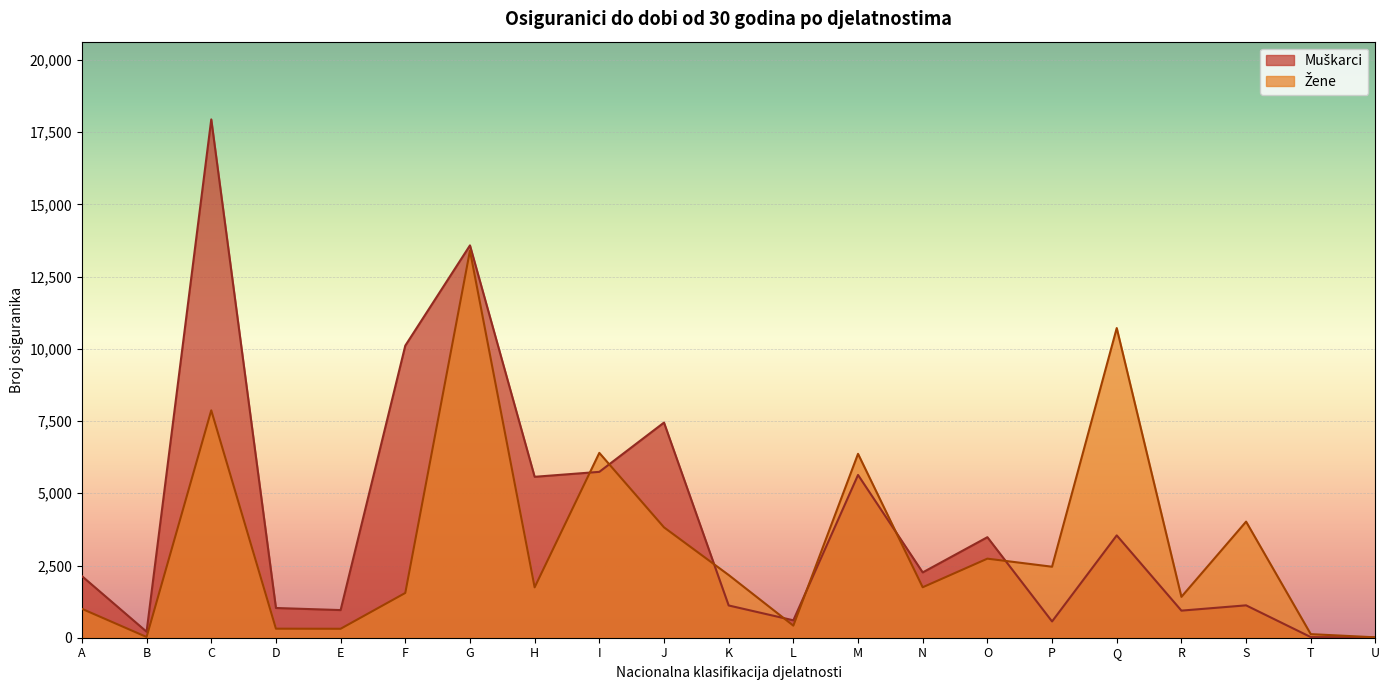

At which category does Žene reach its first local valley?

B